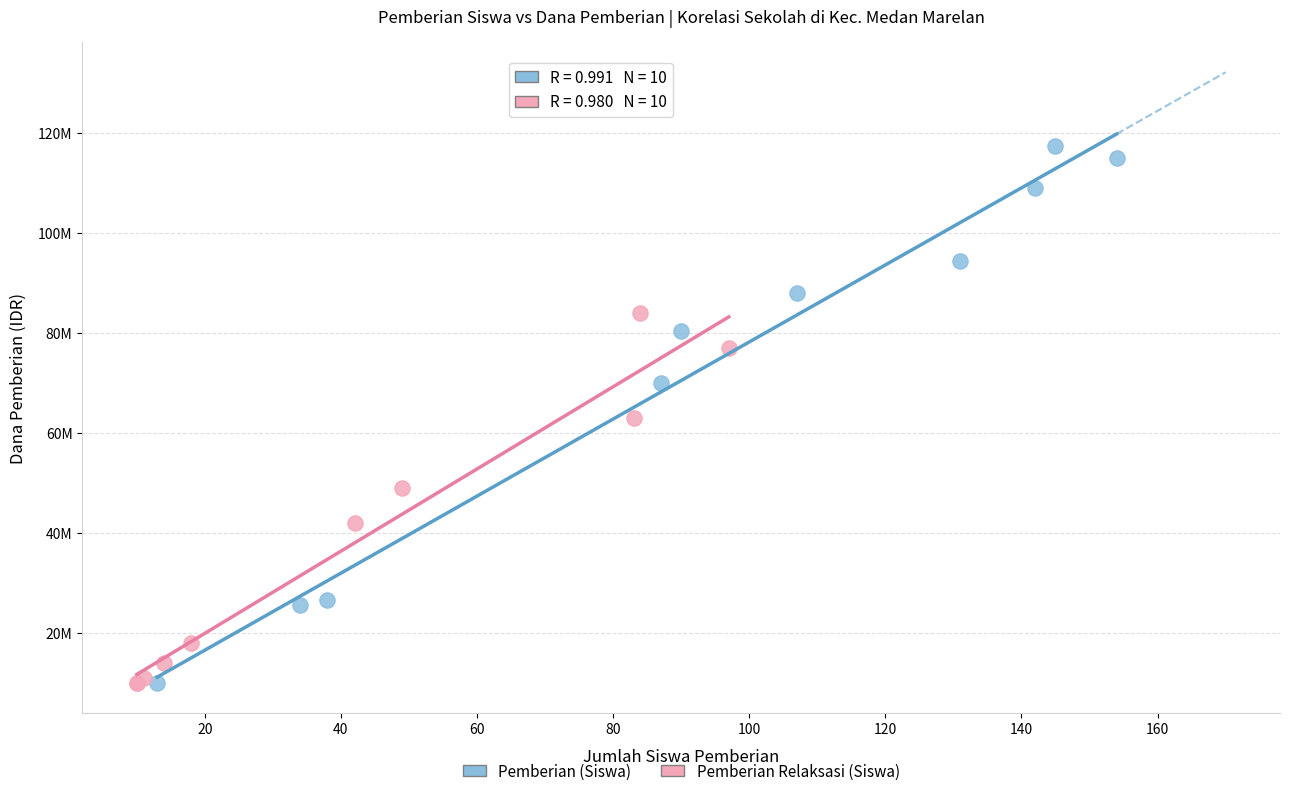

What are all the series names shown in the legend?

Pemberian (Siswa), Pemberian Relaksasi (Siswa)